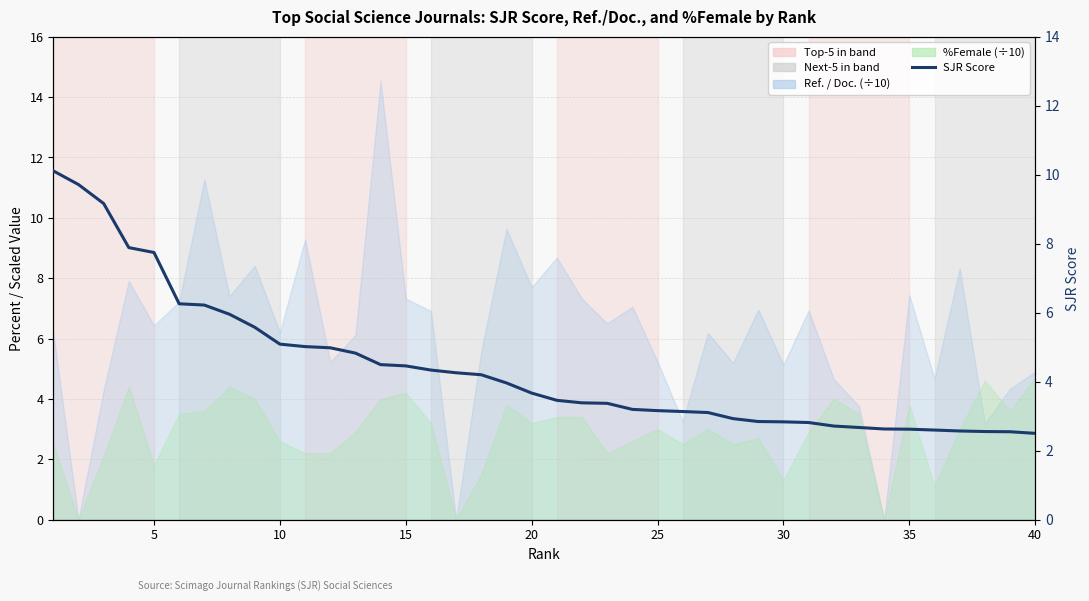

How many values are below 3?

13